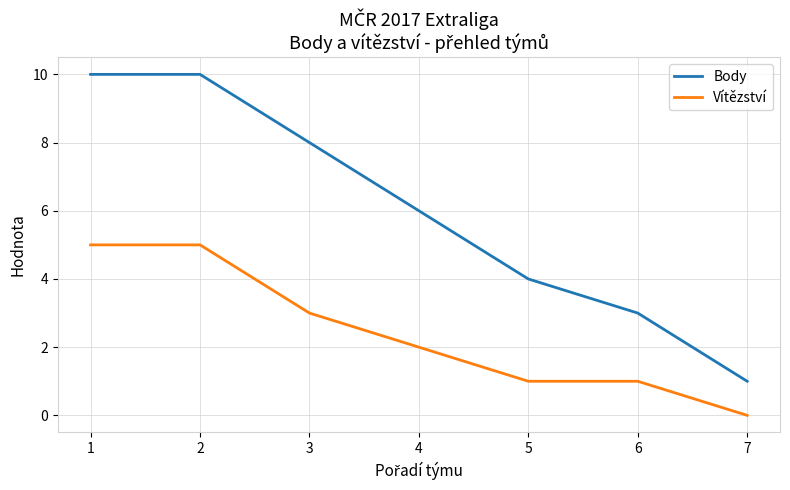

True or false: Vítězství has a value of -3 at 7.

False